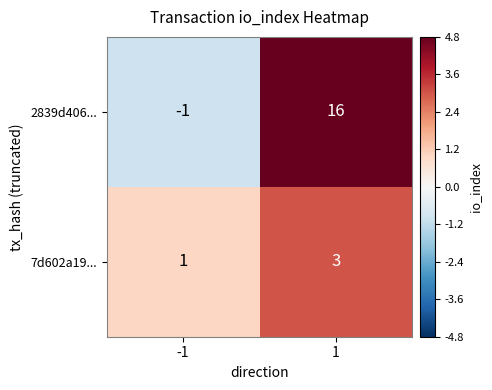

Which series has the largest total across all categories?

2839d406...